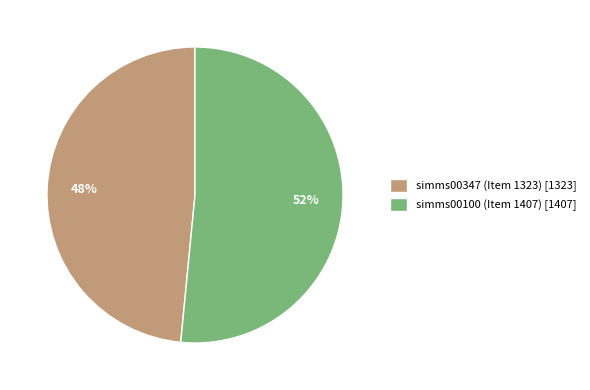

What is the largest slice in the pie chart?

simms00100 (Item 1407)